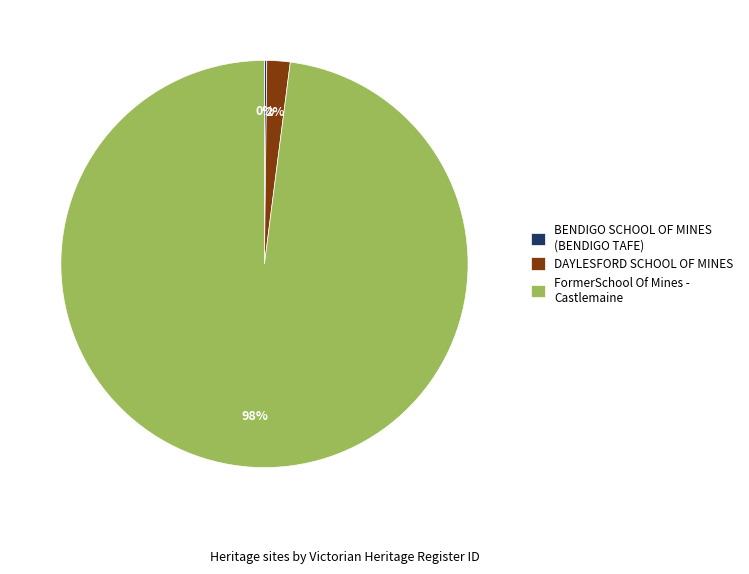

Which category has the biggest portion of the pie?

FormerSchool Of Mines - Castlemaine